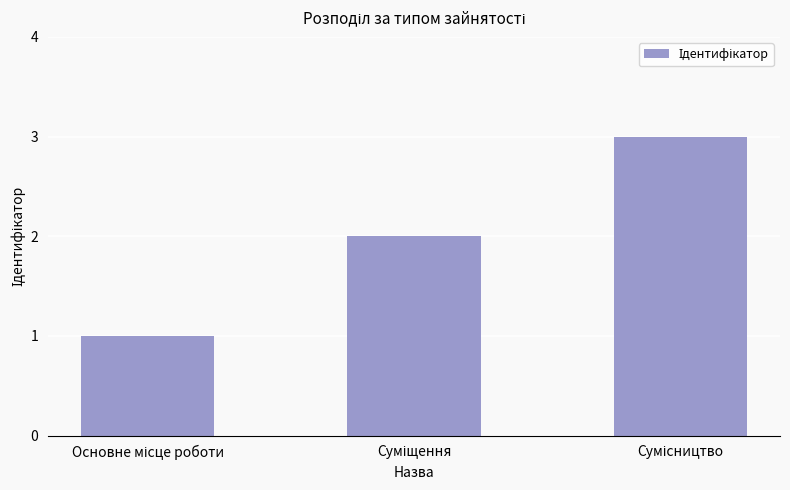

How many data points are less than 2?

1